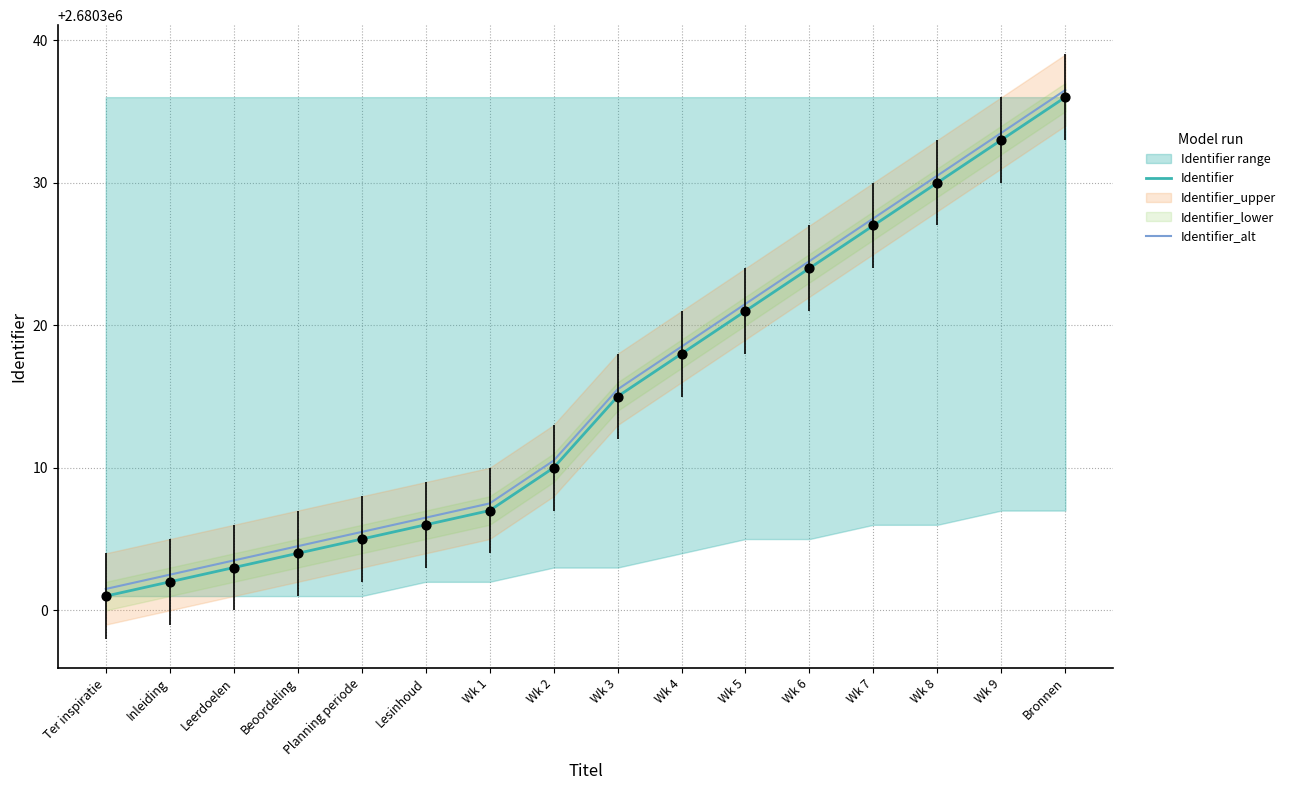

Which series reaches the minimum Y coordinate?

Identifier